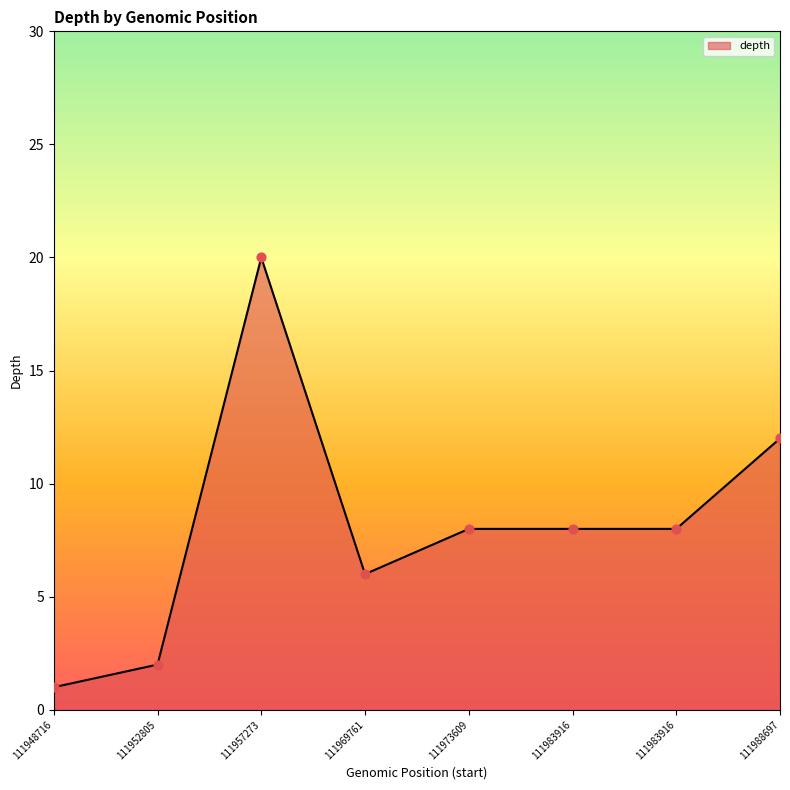

How many categories are shown in the chart?

8